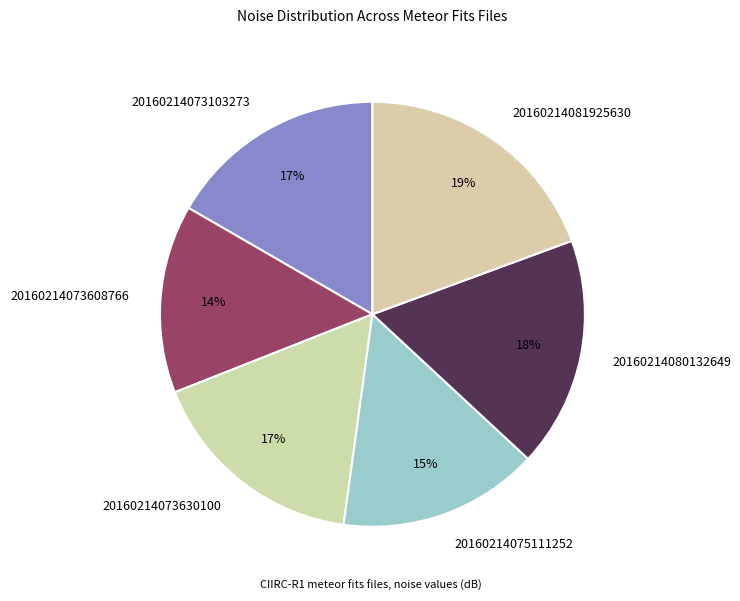

What percentage is the 20160214073630100 slice, to the nearest percent?

17%